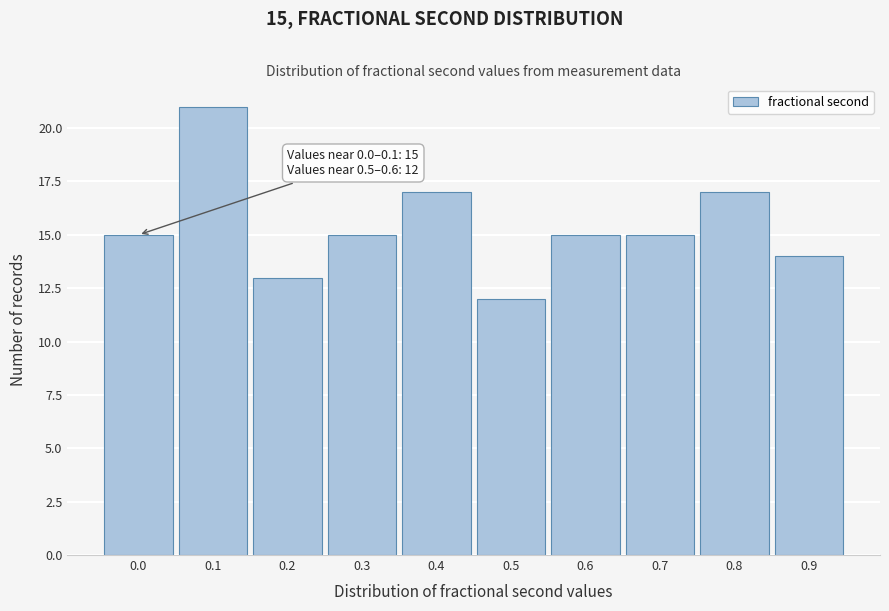

Reading left to right, what are all the values shown in this chart?

0.0=15	0.1=21	0.2=13	0.3=15	0.4=17	0.5=12	0.6=15	0.7=15	0.8=17	0.9=14